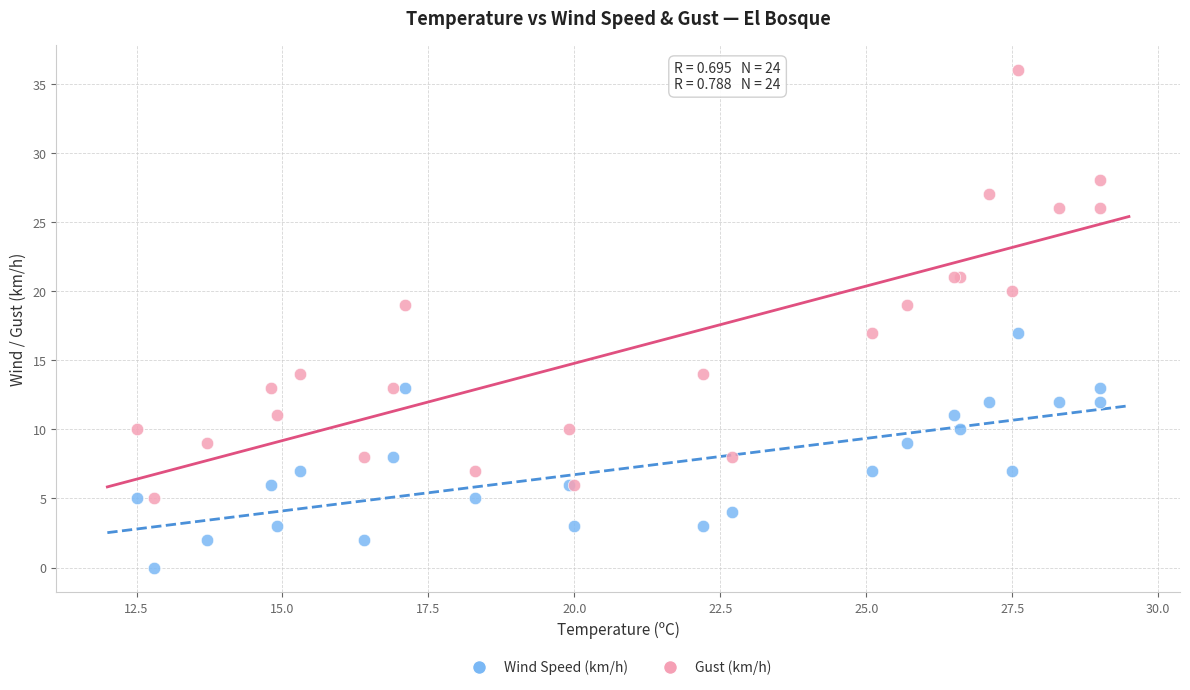

Which series contains the highest Y value?

Gust (km/h)